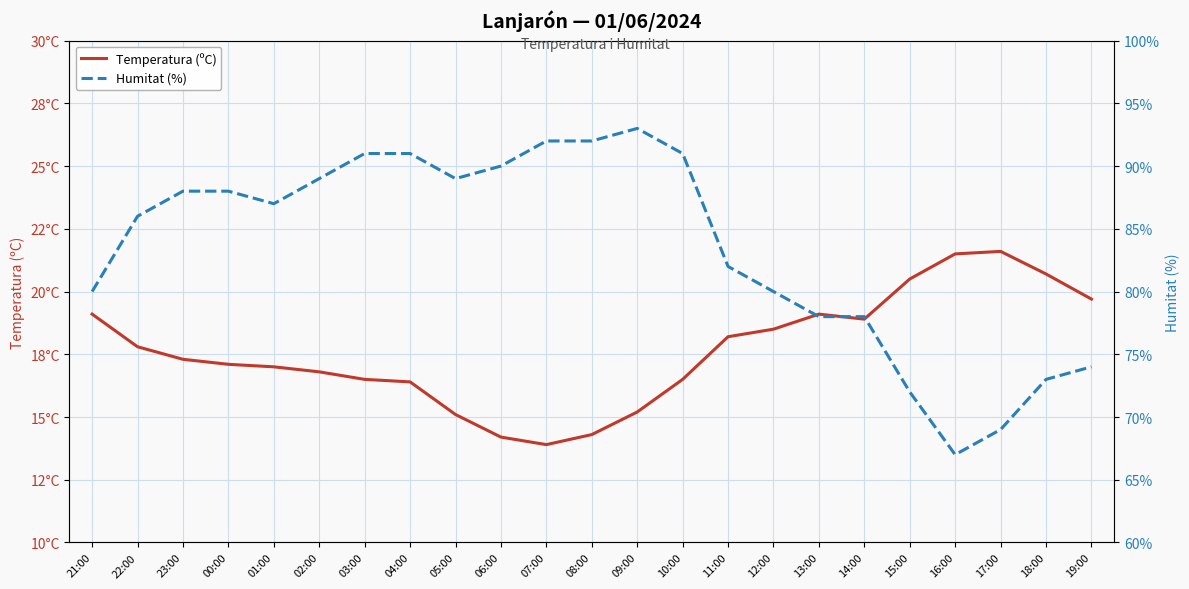

At how many categories does at least one series exceed 50?

23